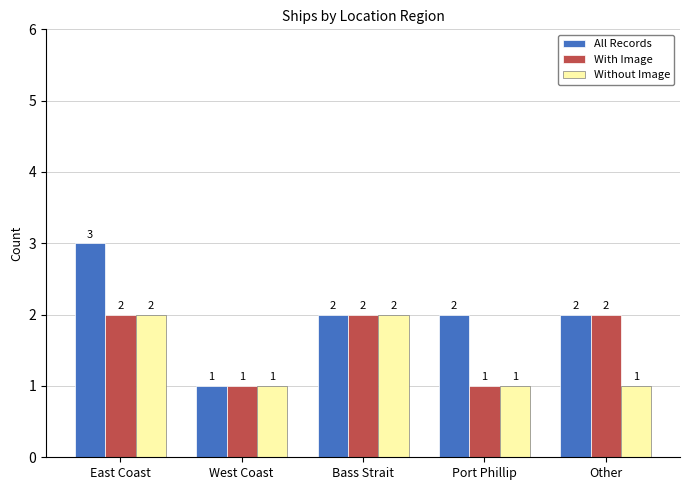

List the series in order of their overall mean, highest first.

All Records, With Image, Without Image